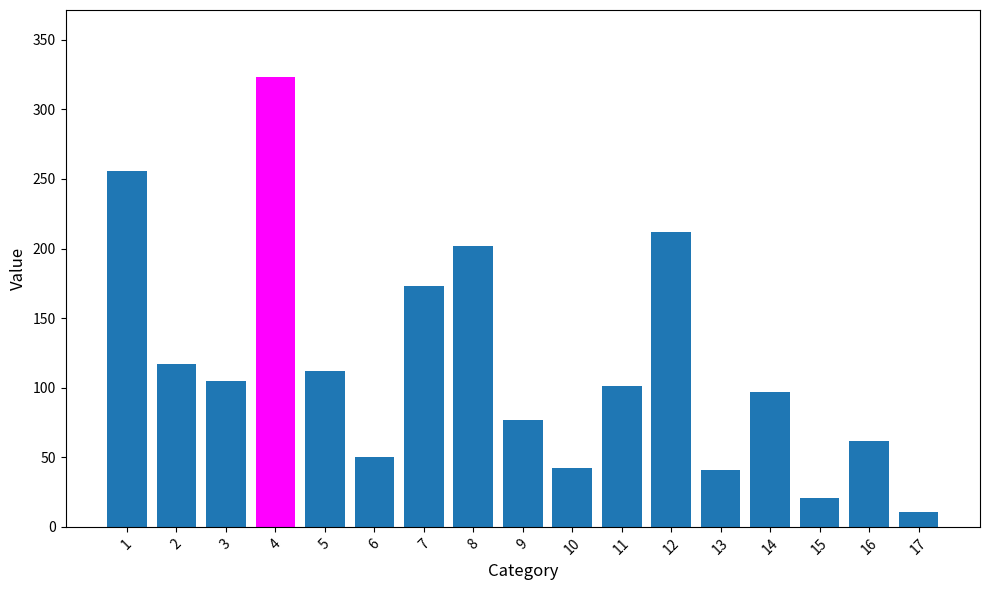

Approximately how many times larger is the value at 11 compared to 14?

1.0